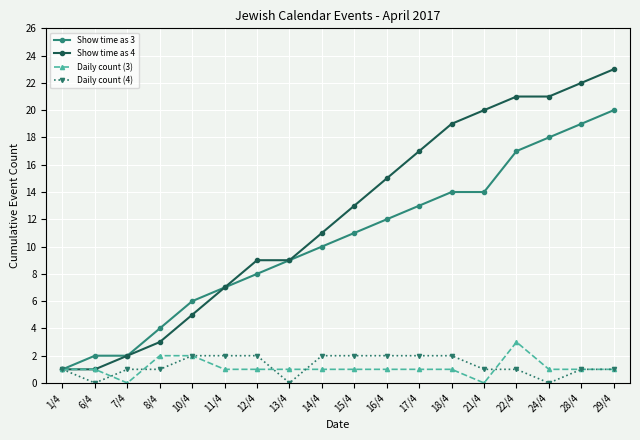

At which label does Show time as 3 reach its peak?

29/4